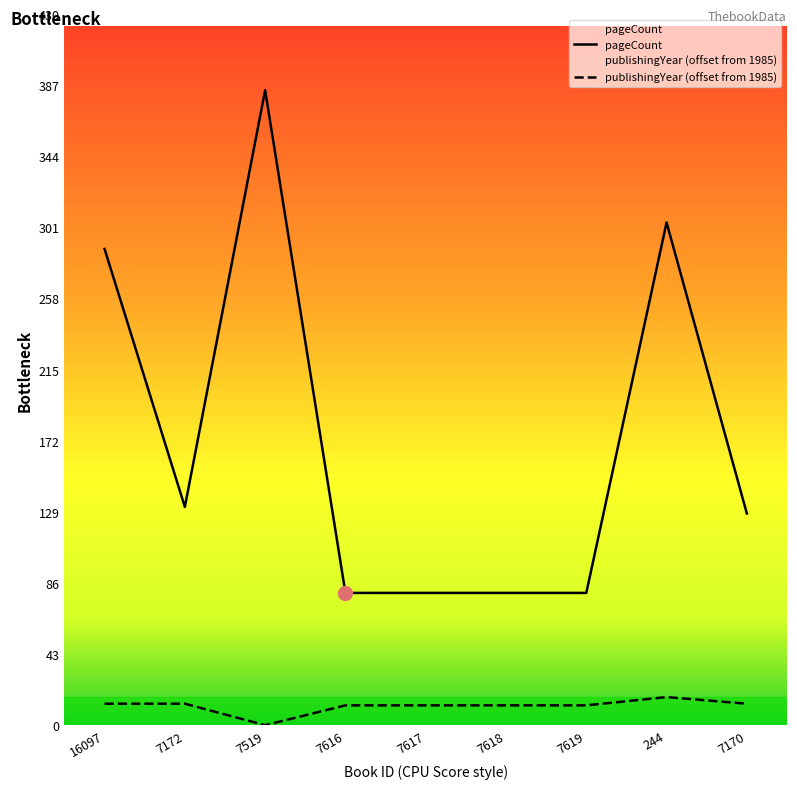

Reading left to right, transcribe all the data shown in this chart.

pageCount: 288	132	384	80	80	80	80	304	128
publishingYear: 13	13	0	12	12	12	12	17	13